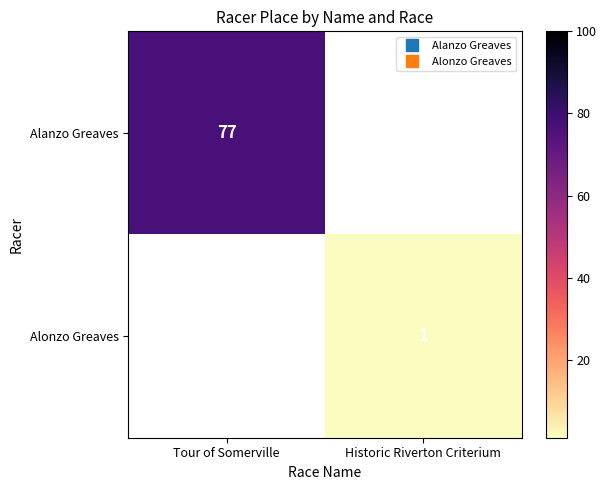

The value of Alanzo Greaves at Tour of Somerville is 120.1. True or false?

False